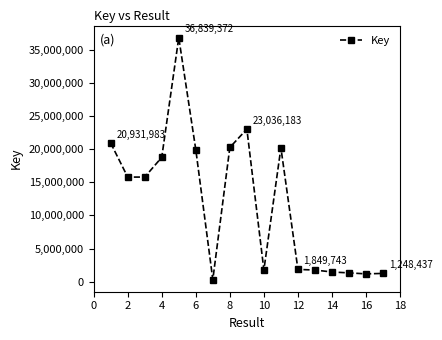

What is the difference between the second highest and second lowest values?

21854981